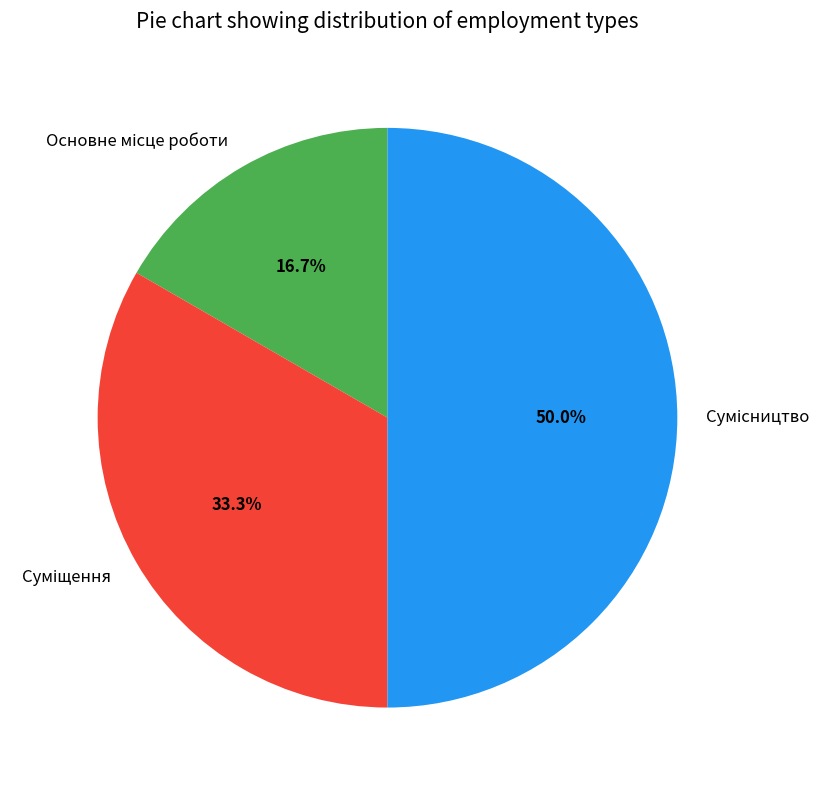

Count the number of slices in the pie.

3